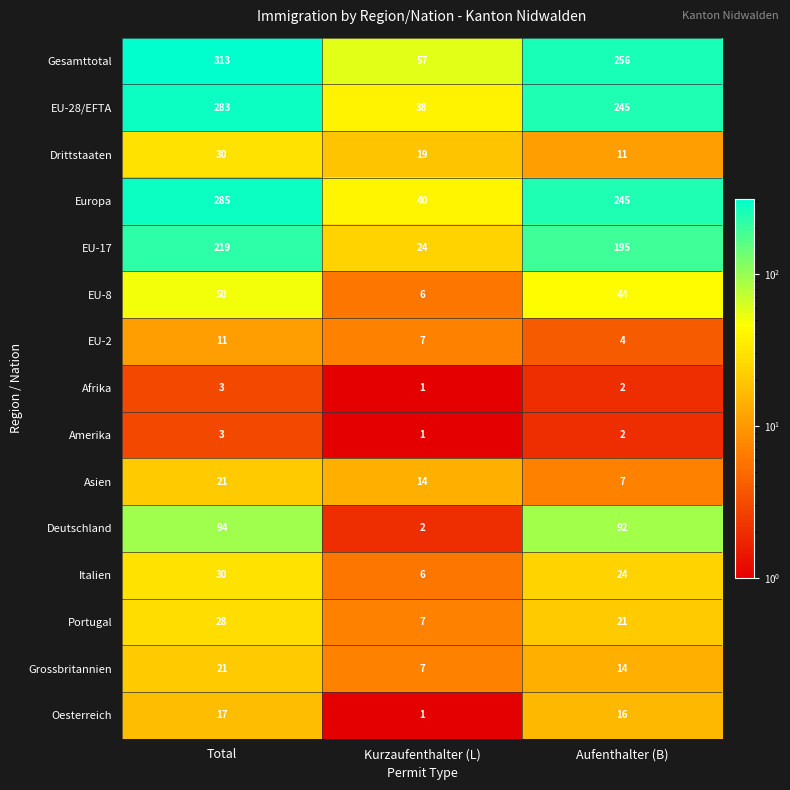

Rank the categories by Europa value from highest to lowest.

Total, Aufenthalter (B), Kurzaufenthalter (L)